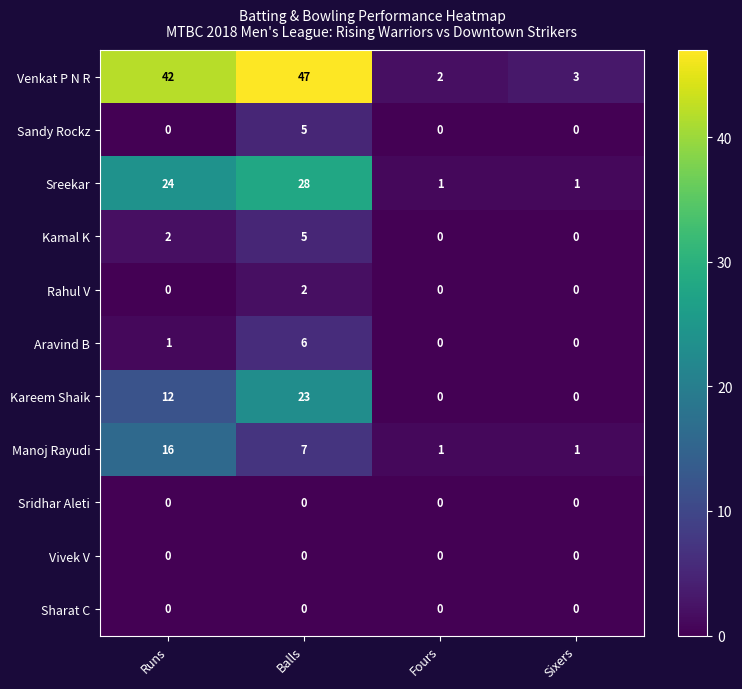

At which category is the sum across all series the highest?

Balls